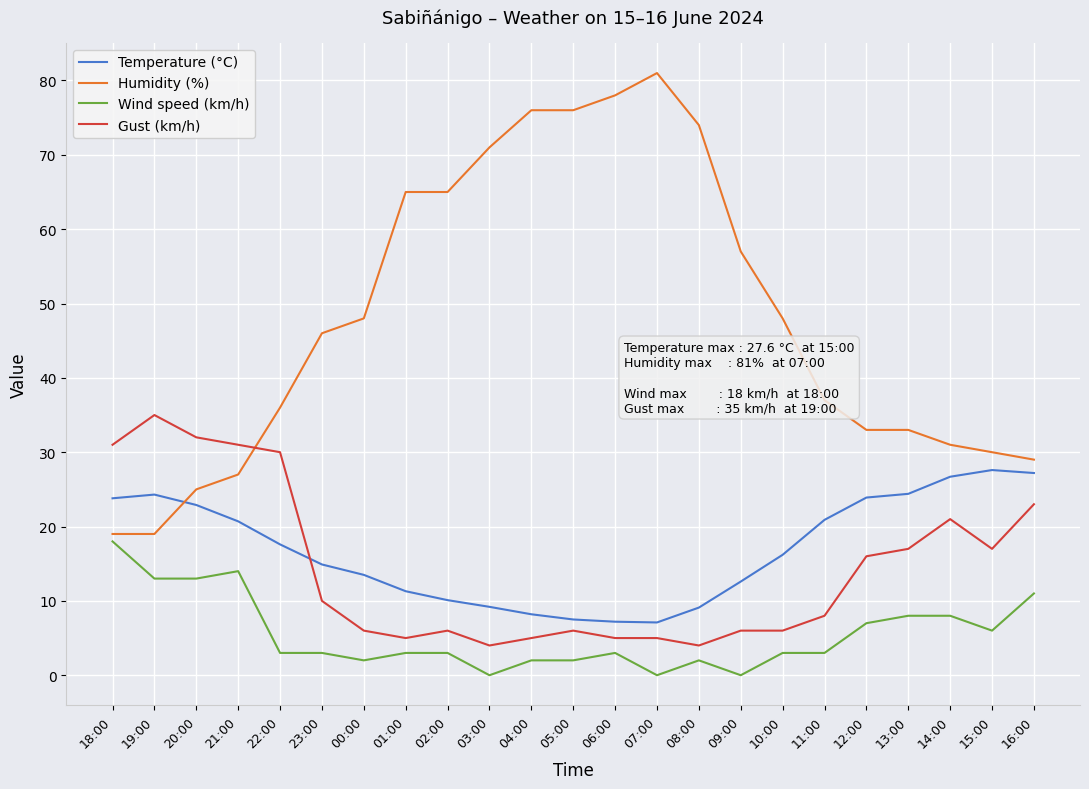

How many values in the Gust (km/h) series are below 8?

11